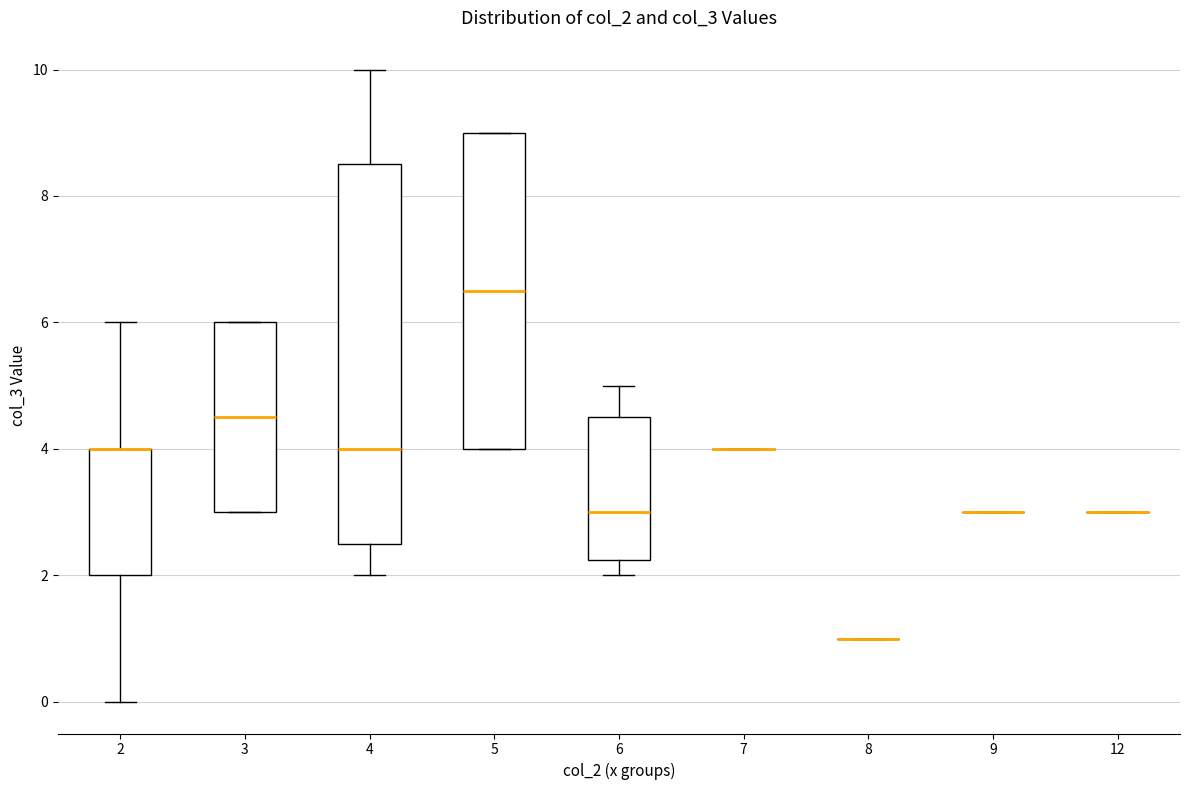

Where does the median line of the box at x = 3 sit on the y-axis? The values are not printed on the chart, so give them approximately, as read against the axis.

4.6